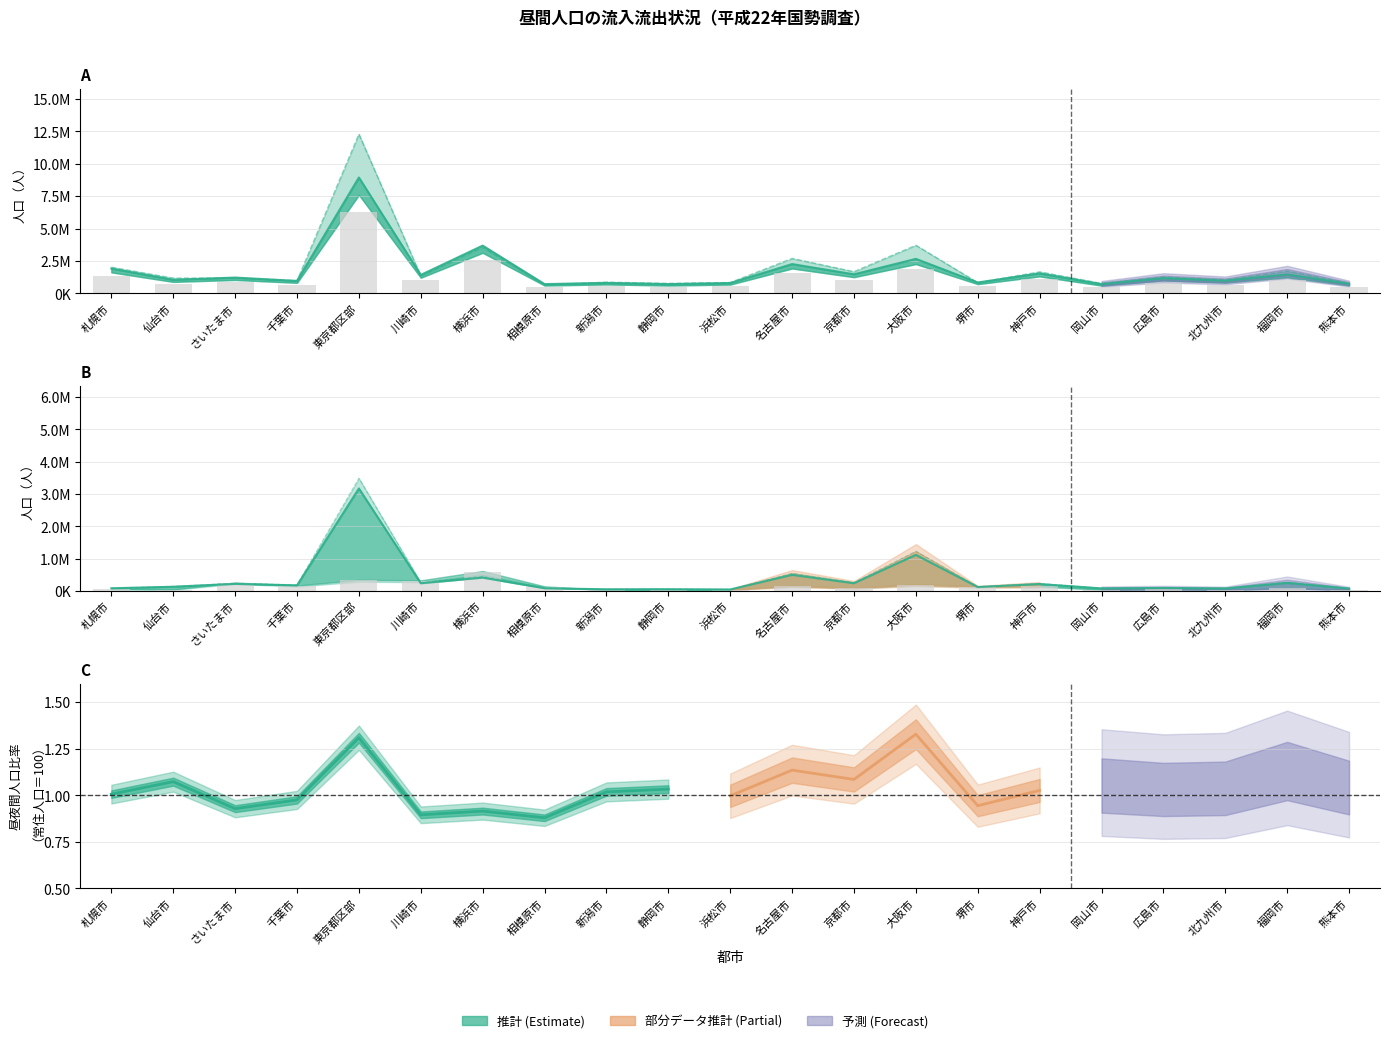

What is the difference between the 常住人口 values at 岡山市 and 堺市?

132382.0